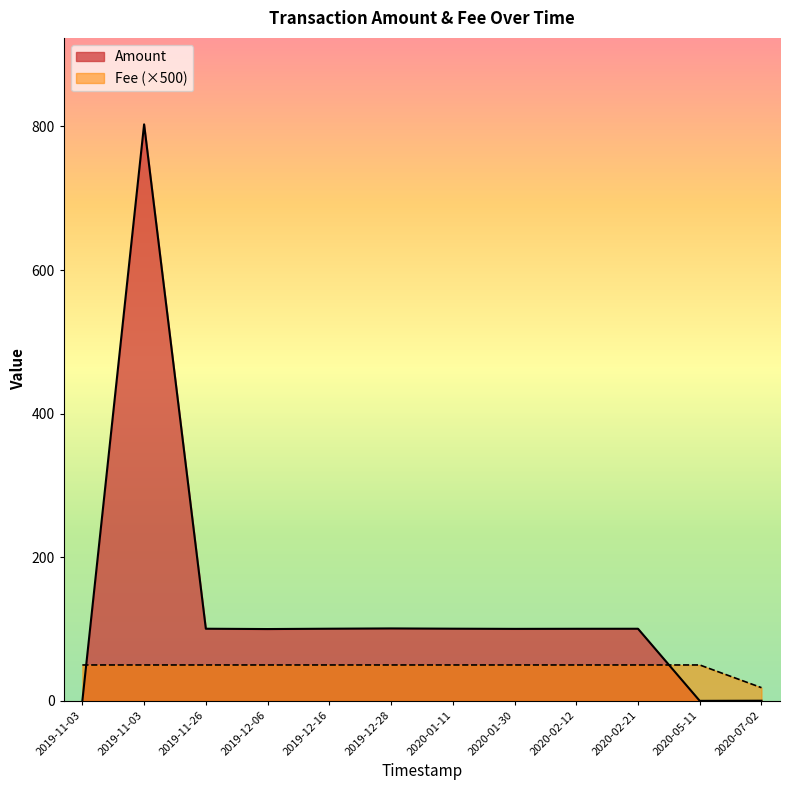

Where is Amount nearest to the value 401?

2019-12-28